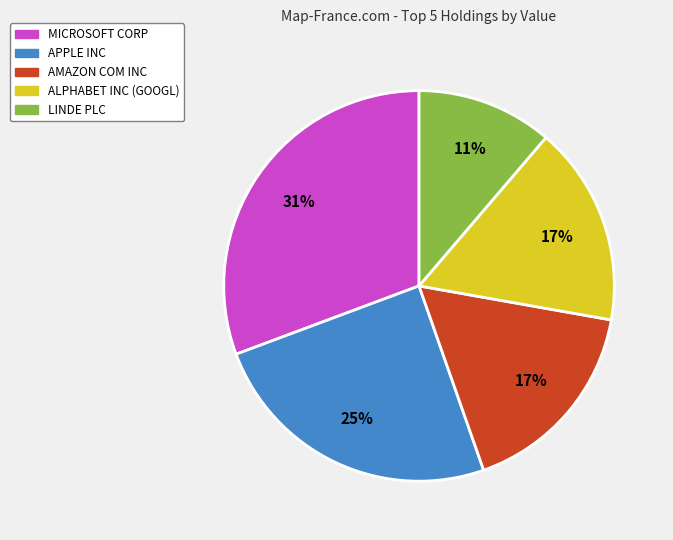

Is there a majority slice in this chart?

No